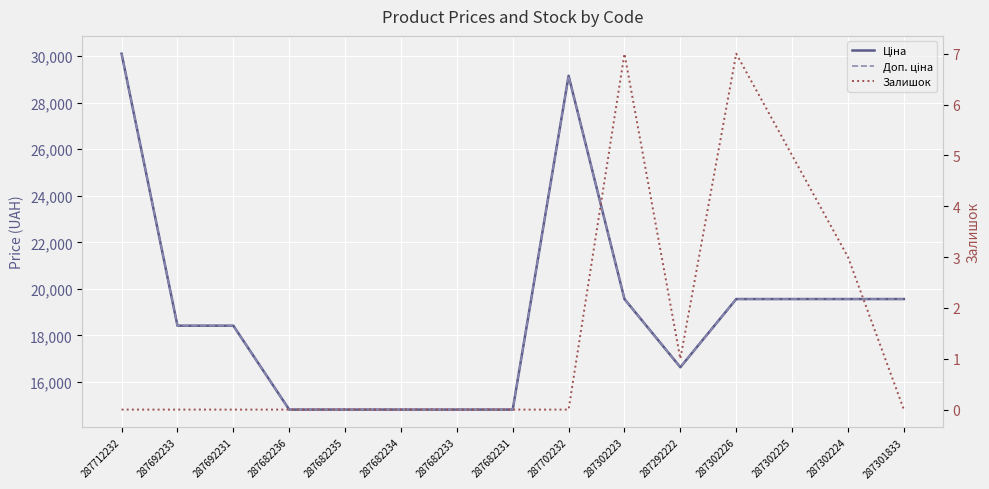

What is the greatest value displayed?

30102.8